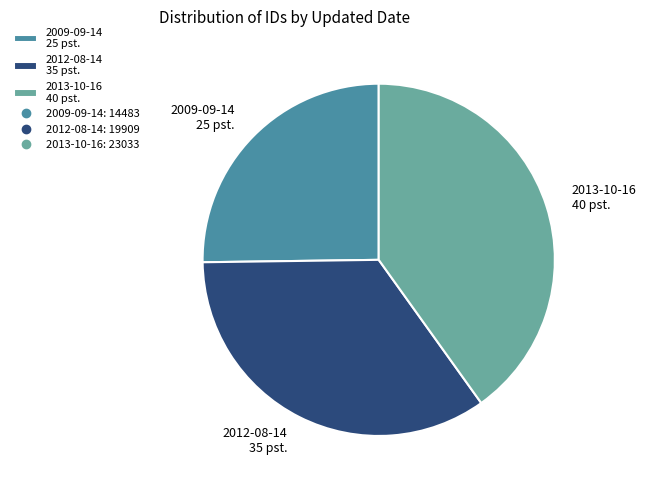

Is the sum of 2013-10-16 40 pst. and 2012-08-14 35 pst. greater than half?

Yes